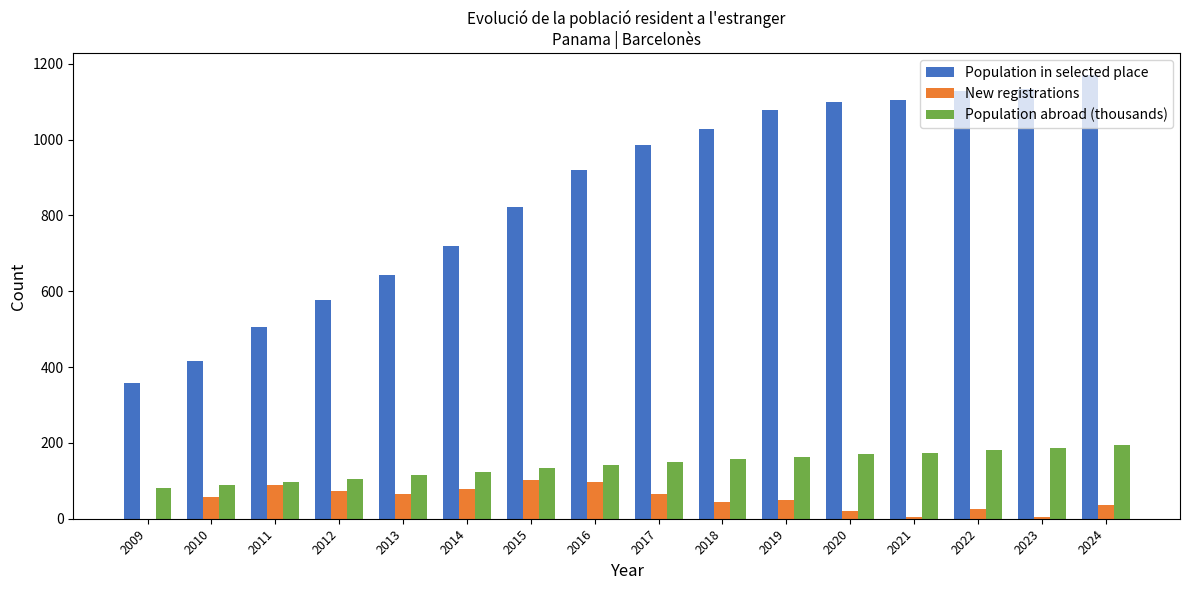

Is the value of Population abroad (thousands) at 2020 greater than the value of New registrations at 2021?

Yes